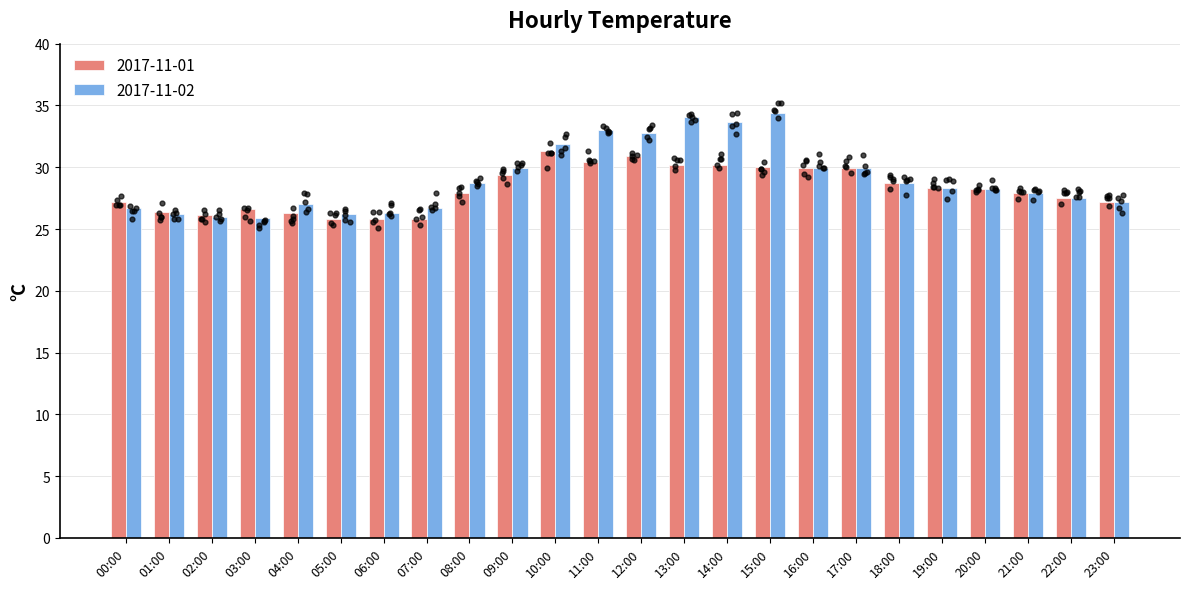

What is the average value of the 2017-11-02 series?

29.0